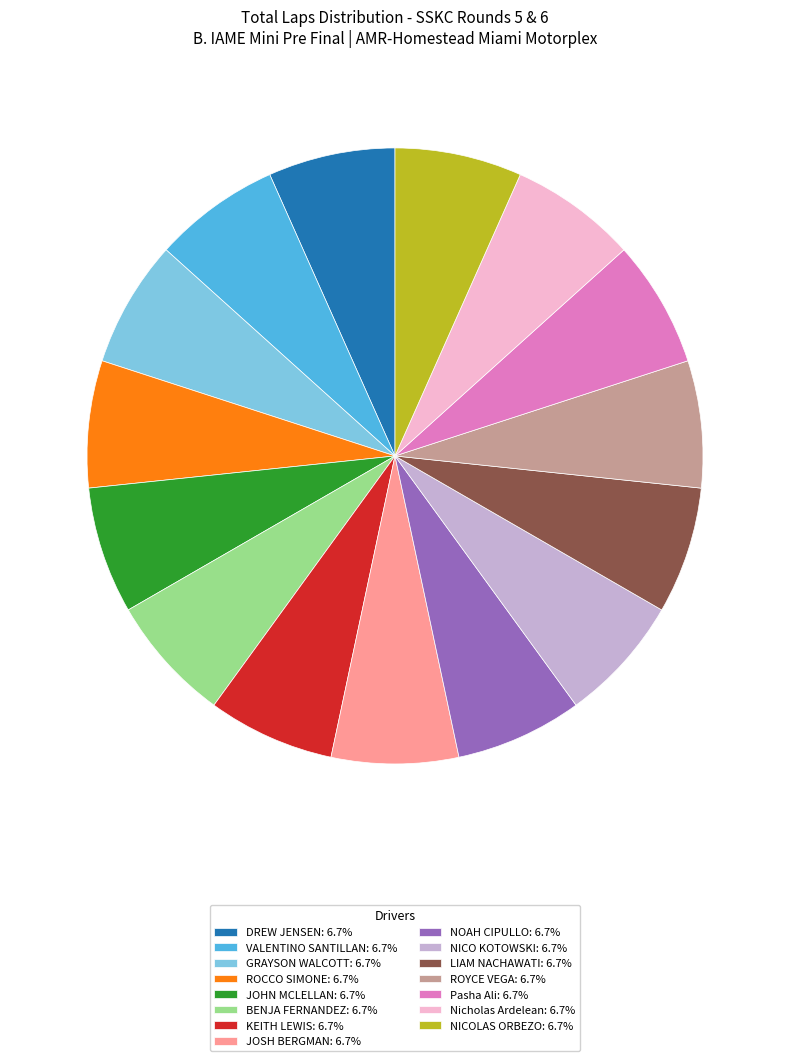

How many segments does this pie chart have?

15